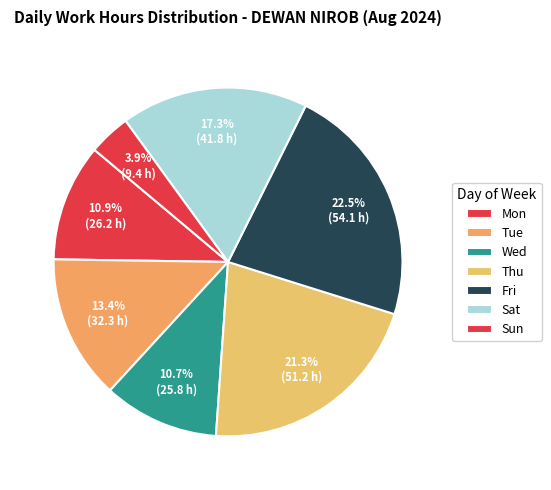

Count the number of slices in the pie.

7